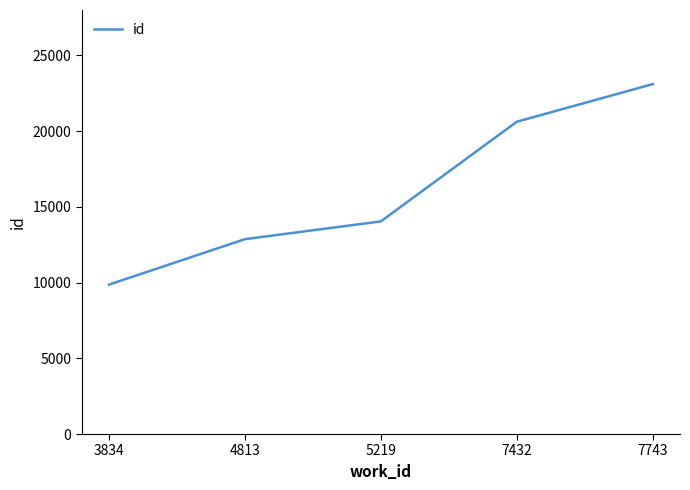

What is the difference between the second highest and second lowest values?

7755